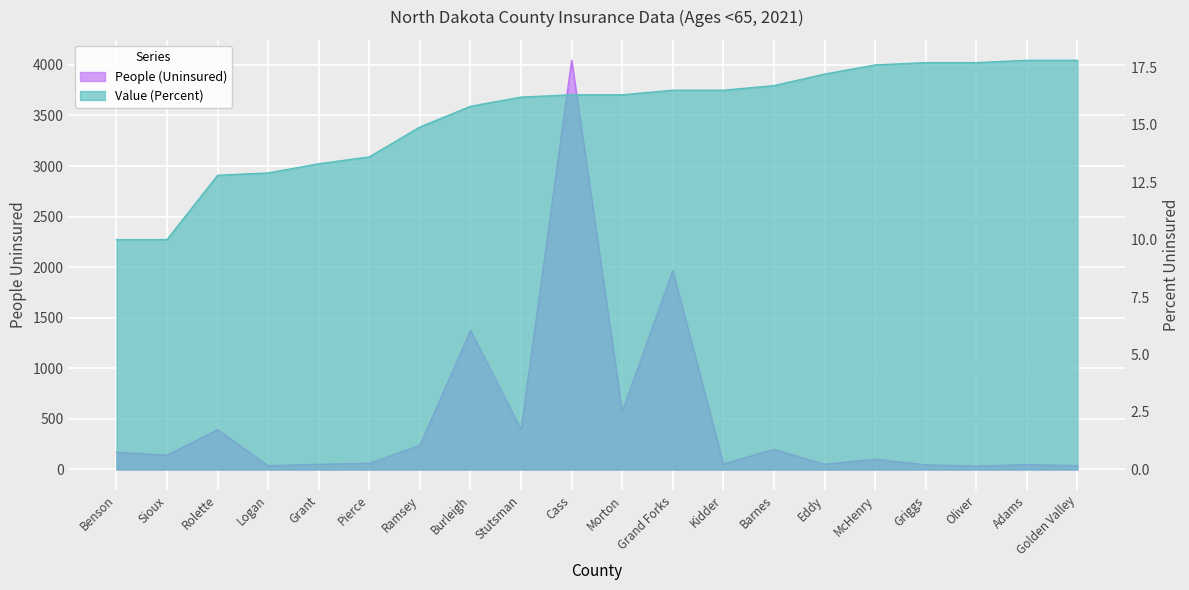

What is the total value across all series at Cass?

4061.3